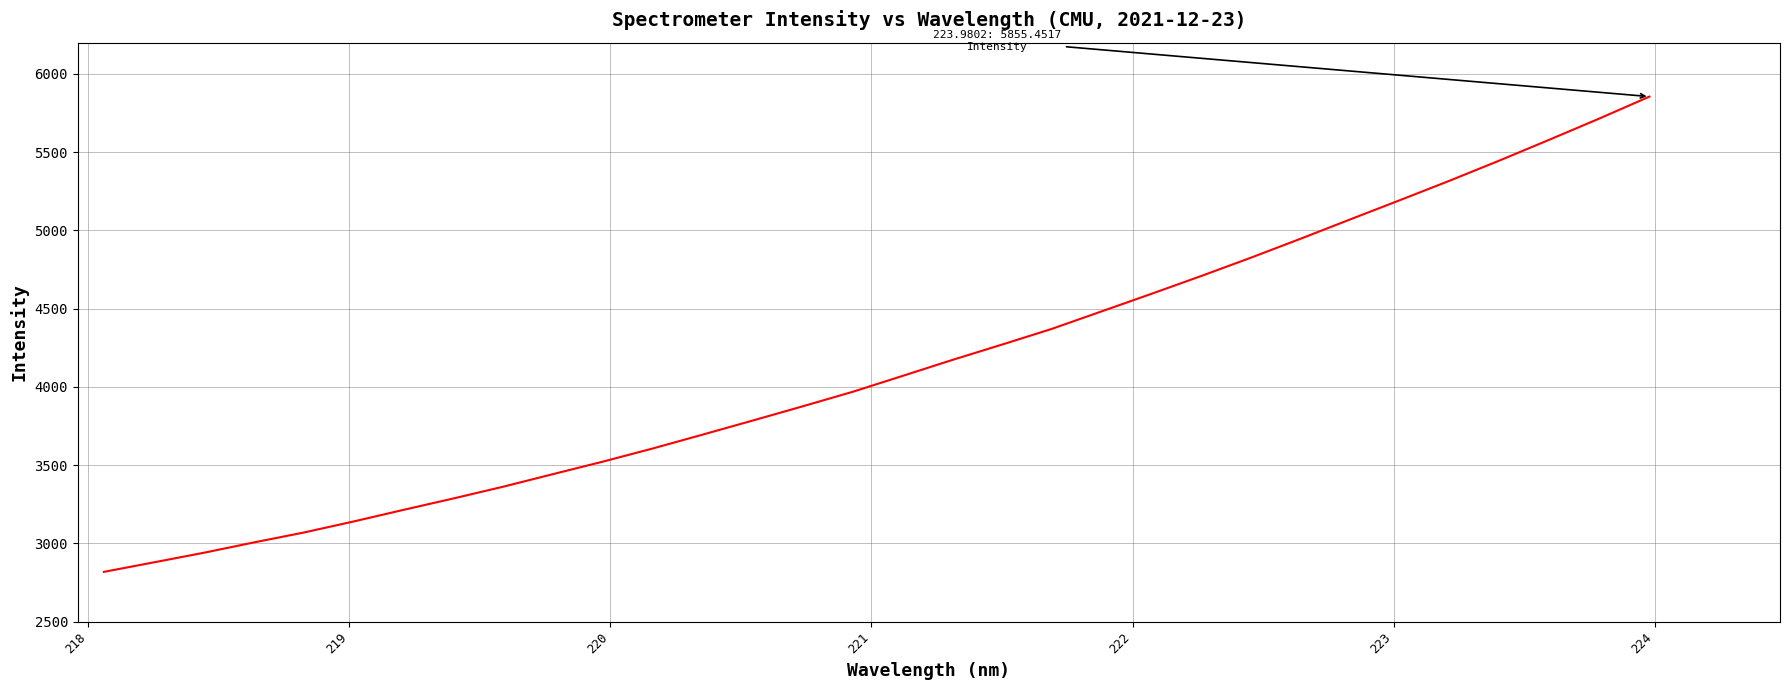

What is the difference between the maximum and minimum values?

3037.5